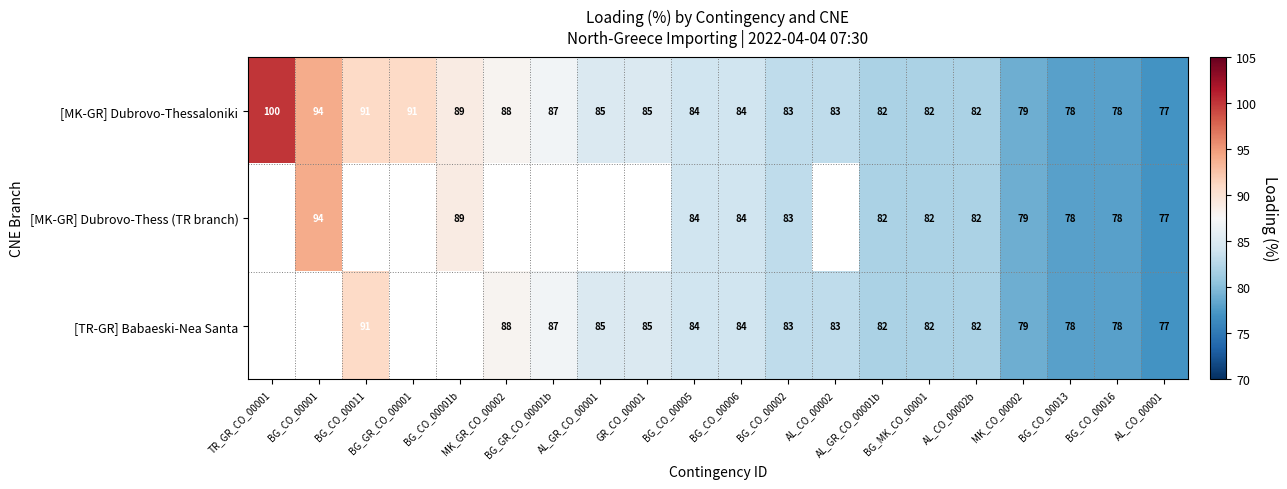

What is the average value of the [MK-GR] Dubrovo-Thessaloniki series?

85